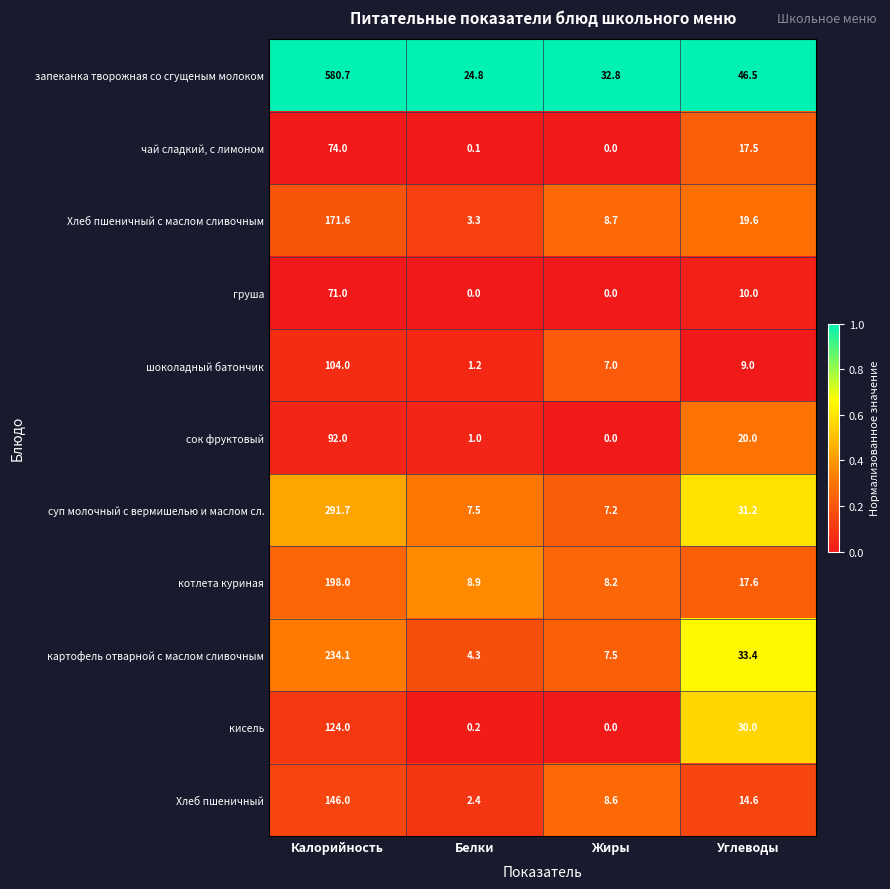

The value of котлета куриная at Белки is 2.2. True or false?

False